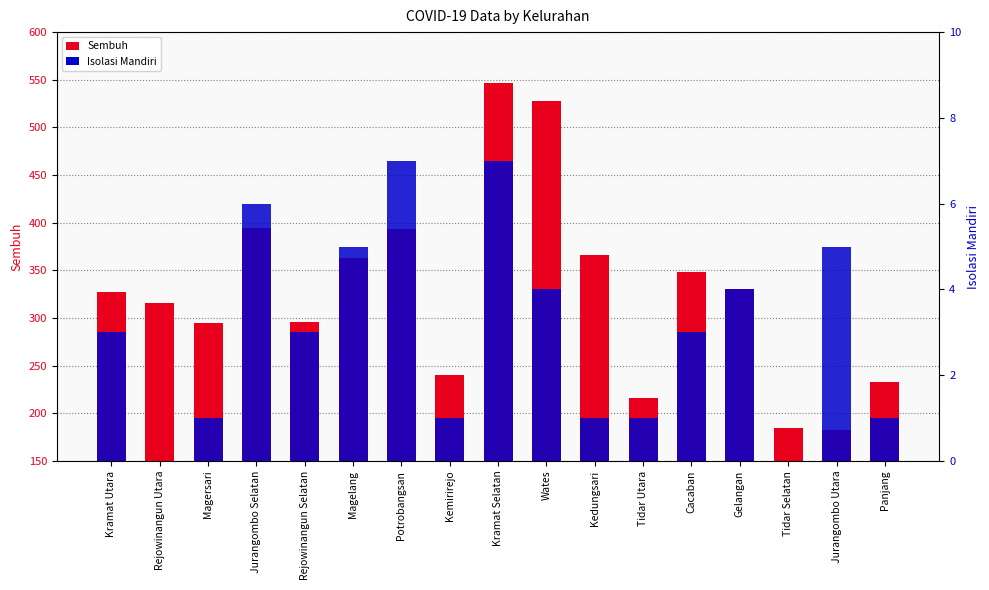

Rank the categories by Sembuh value from lowest to highest.

Jurangombo Utara, Tidar Selatan, Tidar Utara, Panjang, Kemirirejo, Magersari, Rejowinangun Selatan, Rejowinangun Utara, Kramat Utara, Gelangan, Cacaban, Magelang, Kedungsari, Potrobangsan, Jurangombo Selatan, Wates, Kramat Selatan